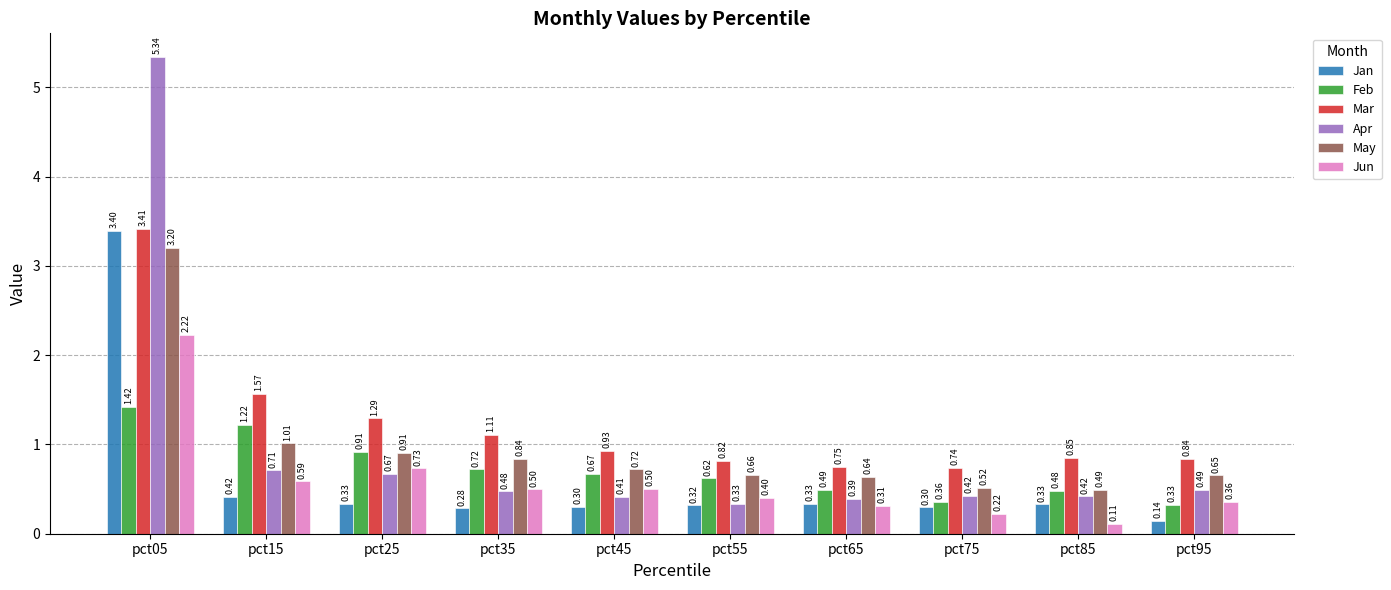

How many data points does each series have?

10